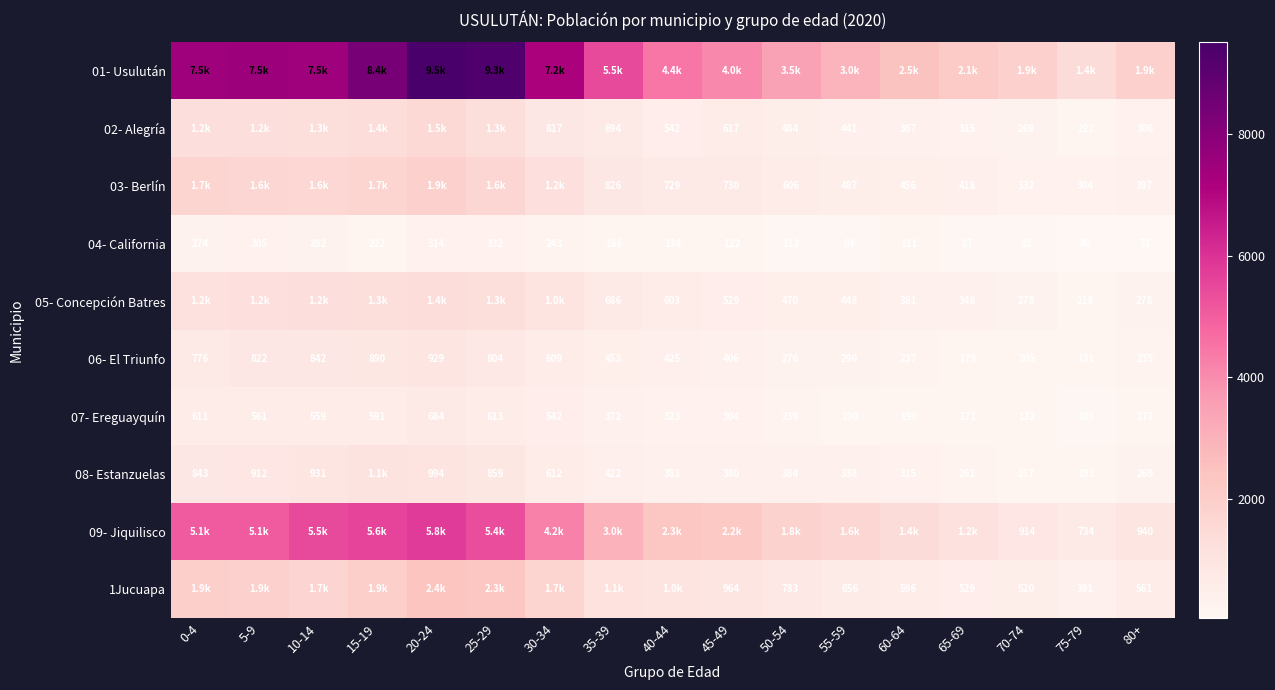

What value does the 07- Ereguayquín series have at 50-54?

239